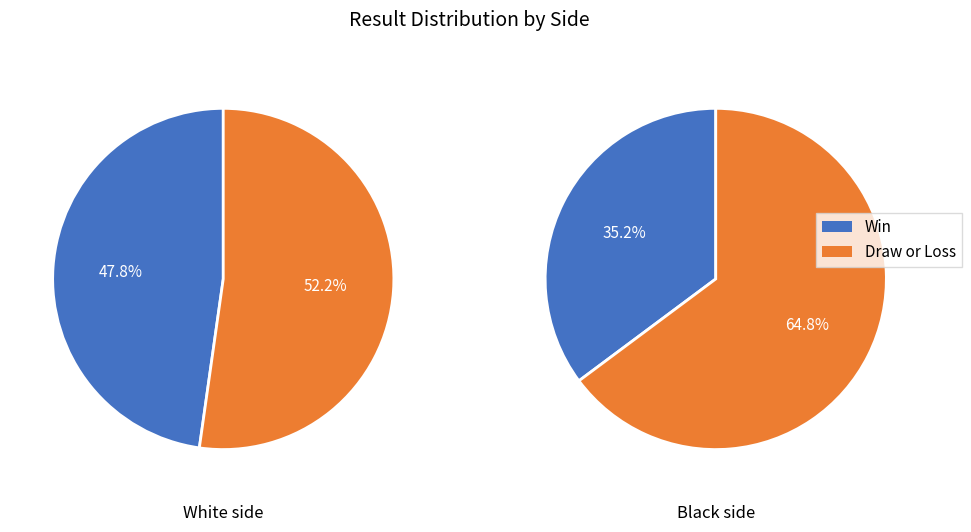

Rank the categories by Win value from lowest to highest.

1, 0